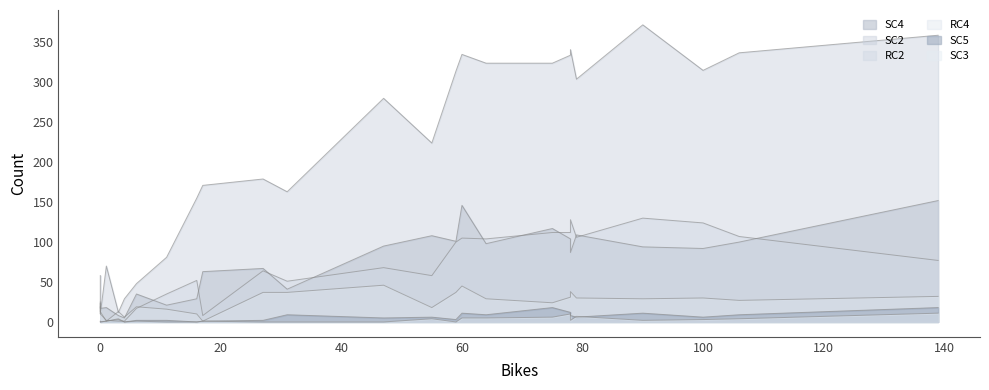

At which category does SC4 reach its first local valley?

4